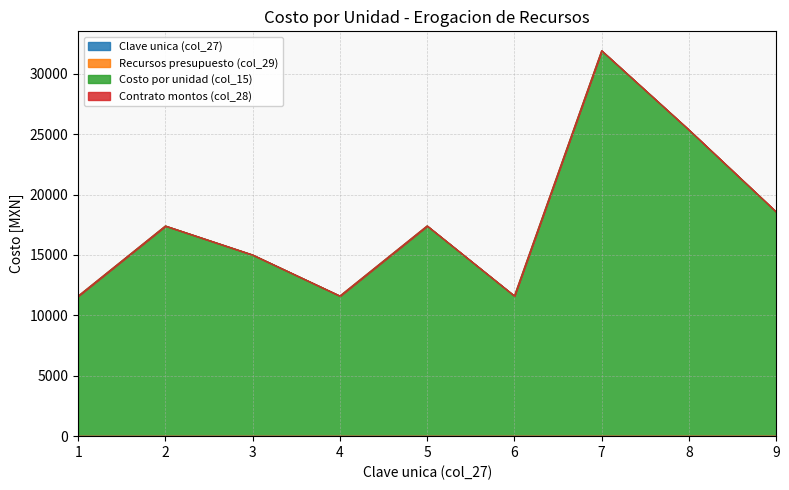

Where is Clave unica (col_27) nearest to the value 5?

5